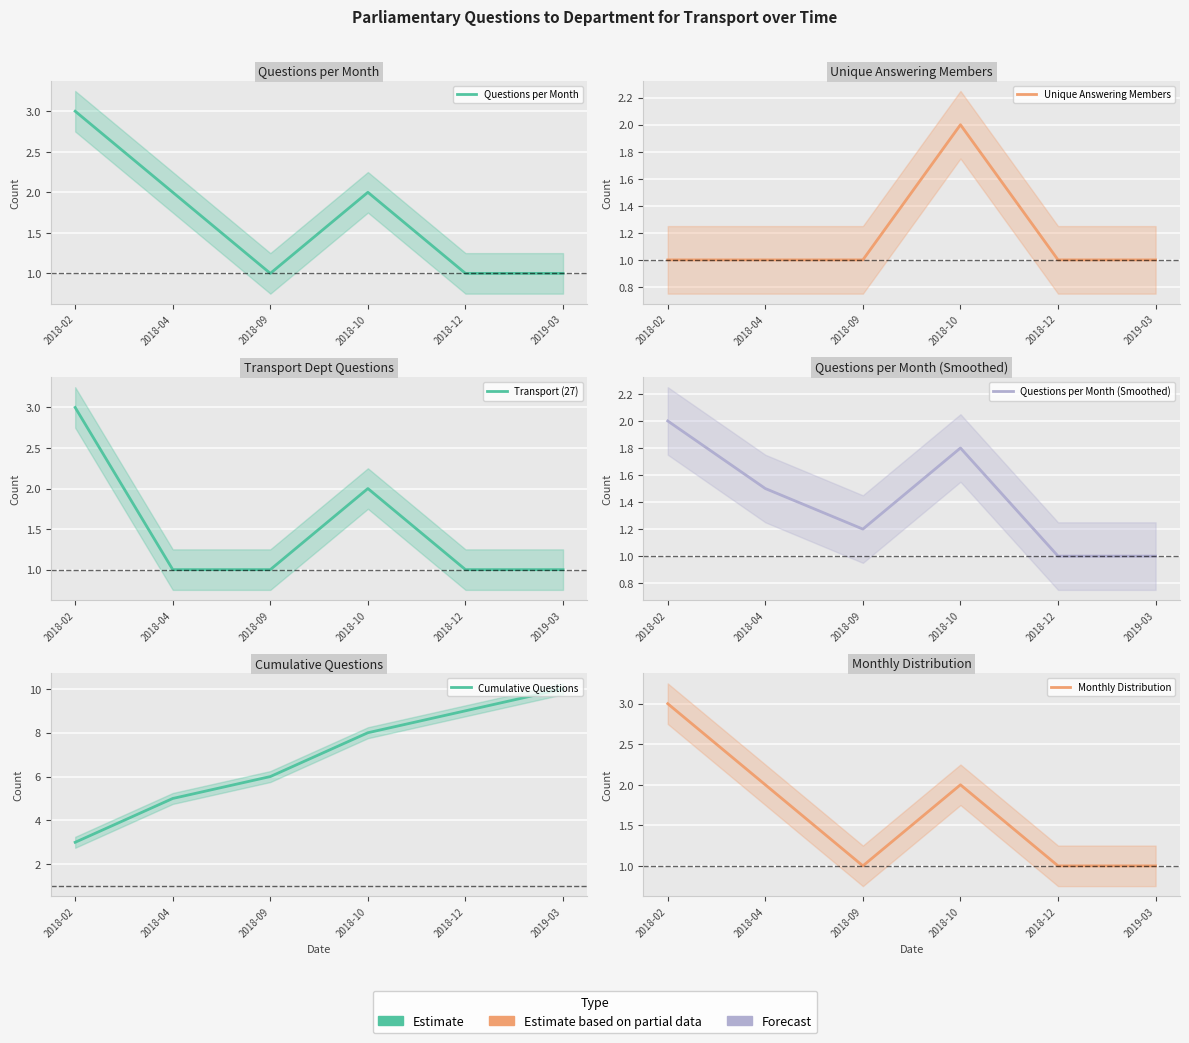

Which series has the widest spread of values?

Cumulative Questions